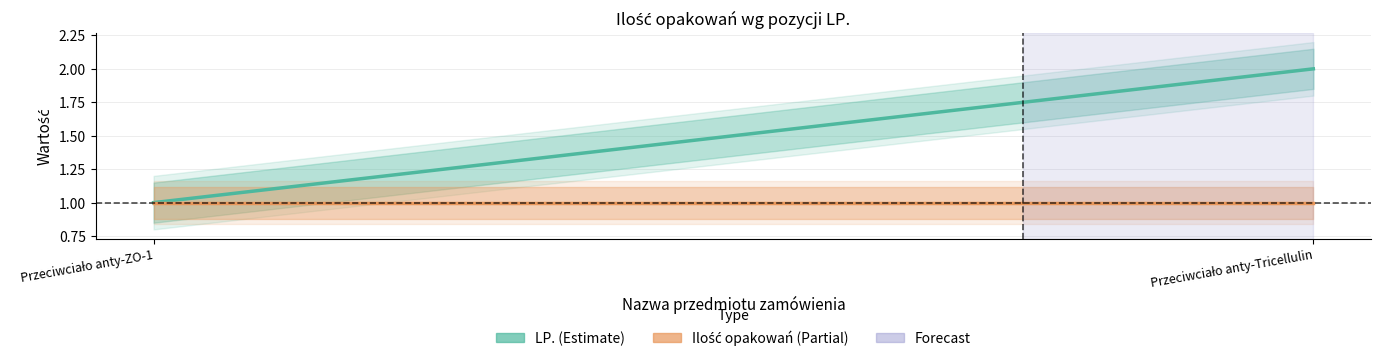

Rank the series by their maximum value, from highest to lowest.

LP., Ilość opakowań